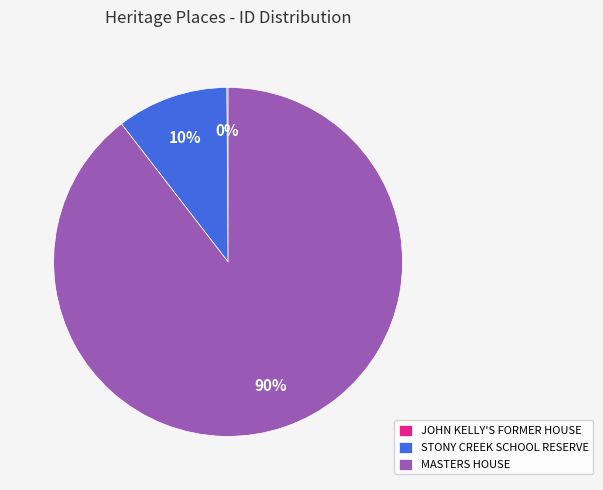

The STONY CREEK SCHOOL RESERVE slice represents 25% of the pie. True or false?

False